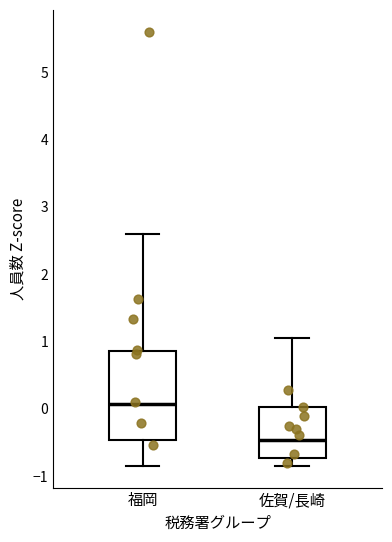

Where is the lower edge of the box for 佐賀/長崎 on the y-axis? The values are not printed on the chart, so give them approximately, as read against the axis.

-0.7